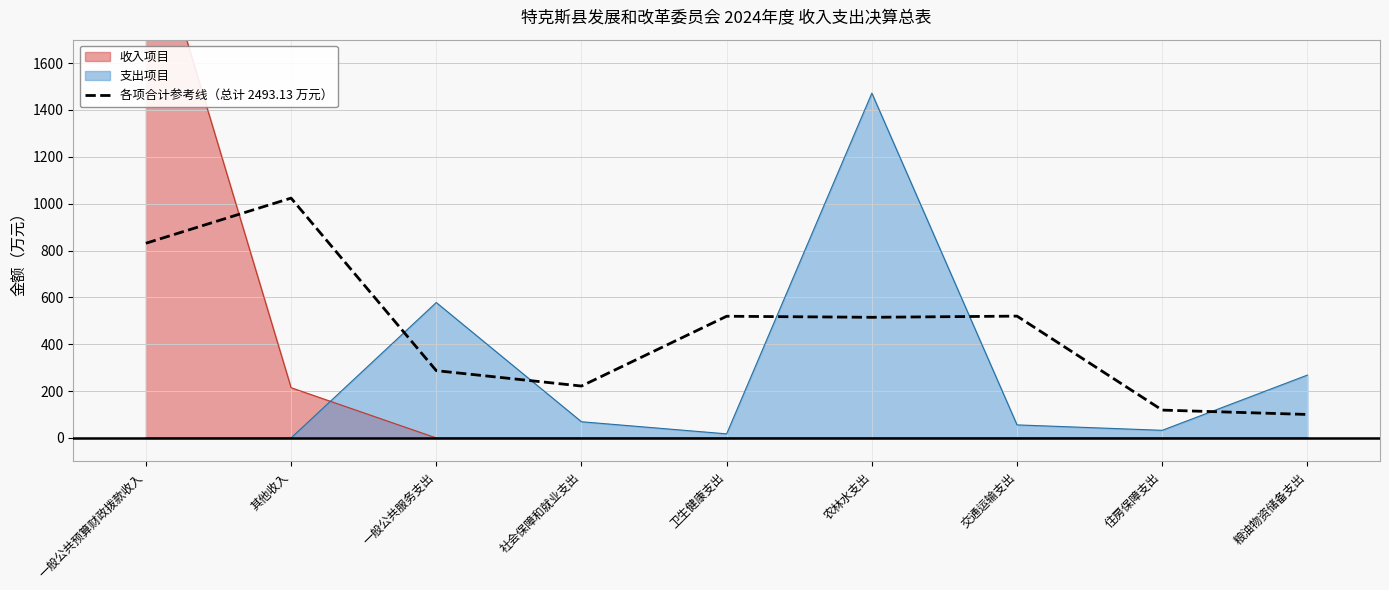

Count the number of categories in the chart.

9